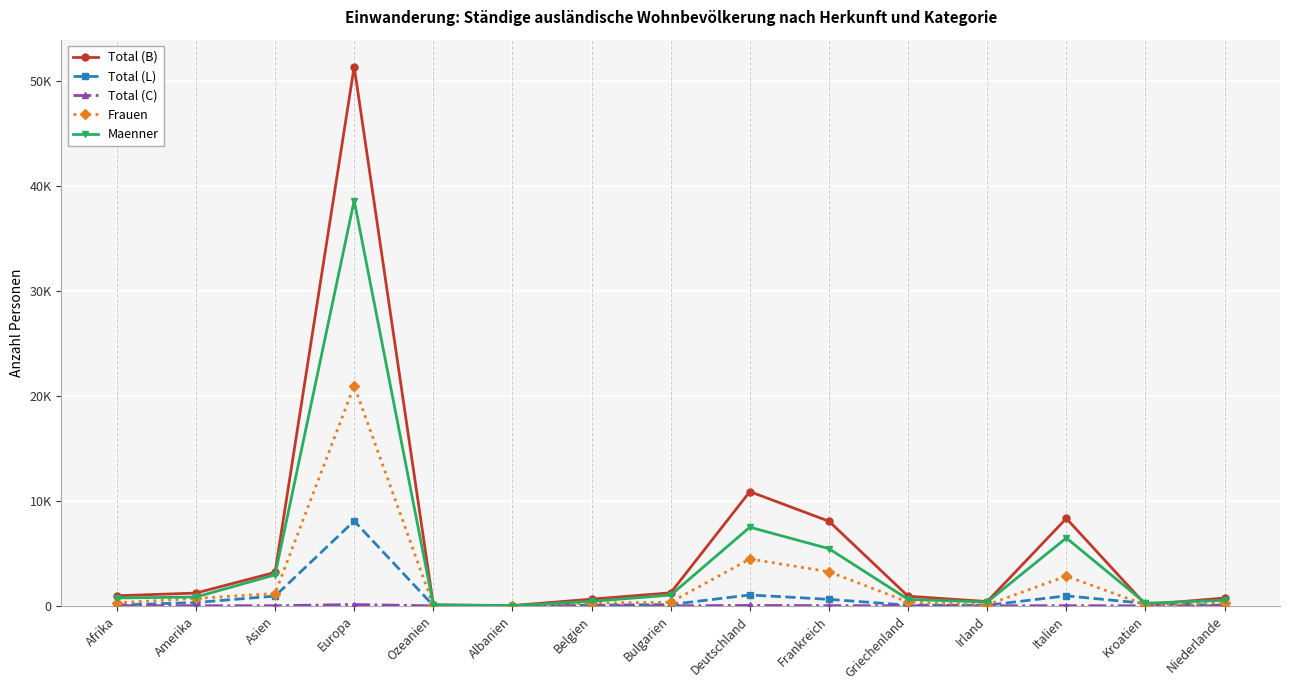

Reading right to left, list all the values displayed in this chart.

Total (B): Niederlande=747	Kroatien=115	Italien=8330	Irland=409	Griechenland=916	Frankreich=8062	Deutschland=10885	Bulgarien=1241	Belgien=636	Albanien=27	Ozeanien=94	Europa=51386	Asien=3190	Amerika=1218	Afrika=962
Total (L): Niederlande=50	Kroatien=232	Italien=954	Irland=55	Griechenland=63	Frankreich=619	Deutschland=1037	Bulgarien=129	Belgien=55	Albanien=6	Ozeanien=25	Europa=8084	Asien=928	Amerika=320	Afrika=68
Total (C): Niederlande=4	Kroatien=0	Italien=18	Irland=0	Griechenland=3	Frankreich=18	Deutschland=39	Bulgarien=0	Belgien=1	Albanien=0	Ozeanien=0	Europa=124	Asien=12	Amerika=11	Afrika=7
Frauen: Niederlande=271	Kroatien=94	Italien=2831	Irland=99	Griechenland=364	Frankreich=3252	Deutschland=4465	Bulgarien=346	Belgien=263	Albanien=20	Ozeanien=34	Europa=20972	Asien=1176	Amerika=707	Afrika=286
Maenner: Niederlande=530	Kroatien=253	Italien=6471	Irland=365	Griechenland=618	Frankreich=5447	Deutschland=7496	Bulgarien=1024	Belgien=429	Albanien=13	Ozeanien=85	Europa=38622	Asien=2954	Amerika=842	Afrika=751